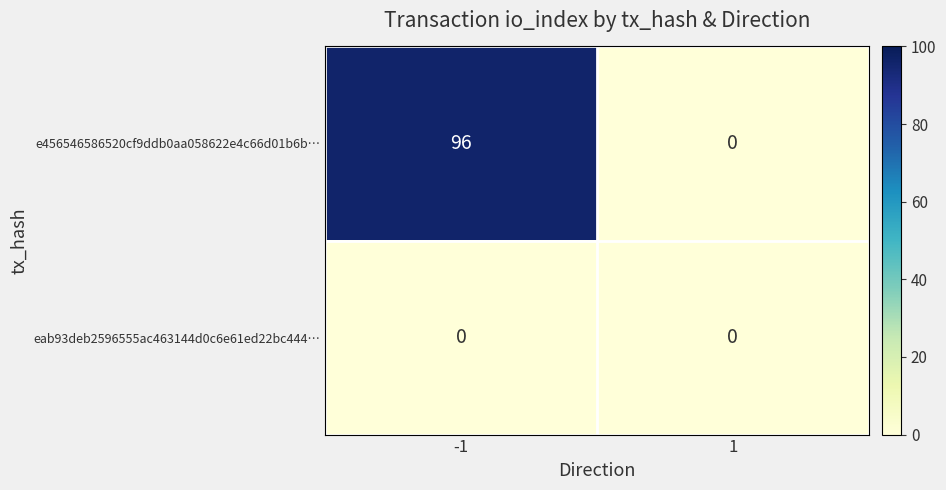

Reading left to right, what are all the values shown in this chart?

e456546586520cf9ddb0aa058622e4c66d01b6b…: 96	0
eab93deb2596555ac463144d0c6e61ed22bc444…: 0	0